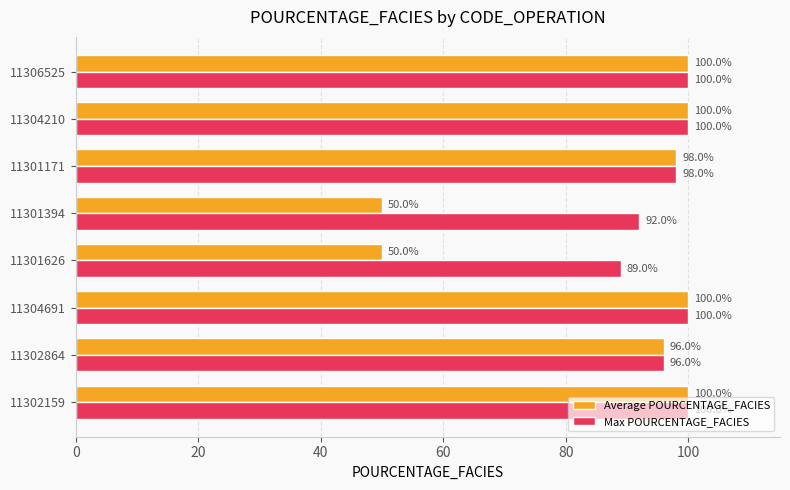

How many values in the Average POURCENTAGE_FACIES series are below 100?

4